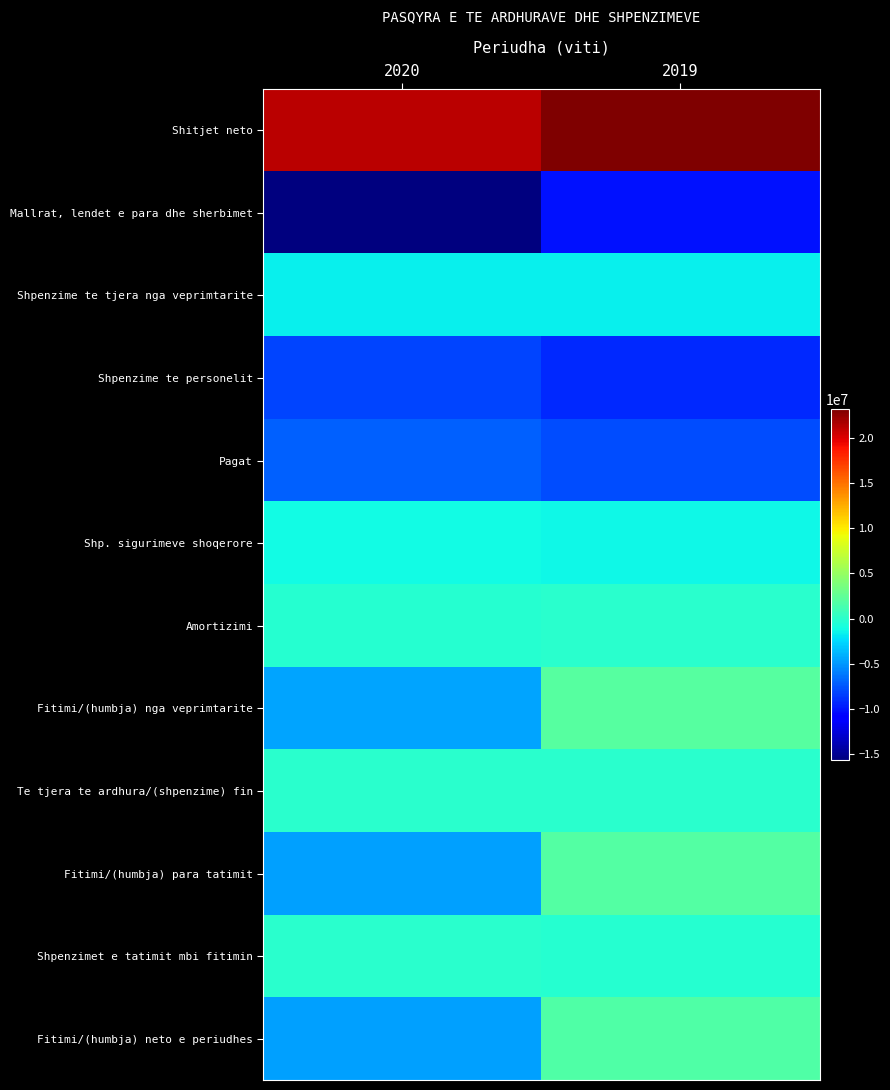

Reading left to right, extract all data points from this chart.

Shitjet neto: 2020=21198406	2019=23169969
Mallrat, lendet e para dhe sherbimet: 2020=-15637390	2019=-10154100
Shpenzime te tjera nga veprimtarite: 2020=-1573600	2019=-1677633
Shpenzime te personelit: 2020=-8194674	2019=-9212298
Pagat: 2020=-7022000	2019=-7894000
Shp. sigurimeve shoqerore: 2020=-1172674	2019=-1318298
Amortizimi: 2020=-283181	2019=-137664
Fitimi/(humbja) nga veprimtarite: 2020=-4490439	2019=1988274
Te tjera te ardhura/(shpenzime) fin: 2020=-85601	2019=-49520
Fitimi/(humbja) para tatimit: 2020=-4576040	2019=1938754
Shpenzimet e tatimit mbi fitimin: 2020=-86094	2019=-290813
Fitimi/(humbja) neto e periudhes: 2020=-4662134	2019=1647941